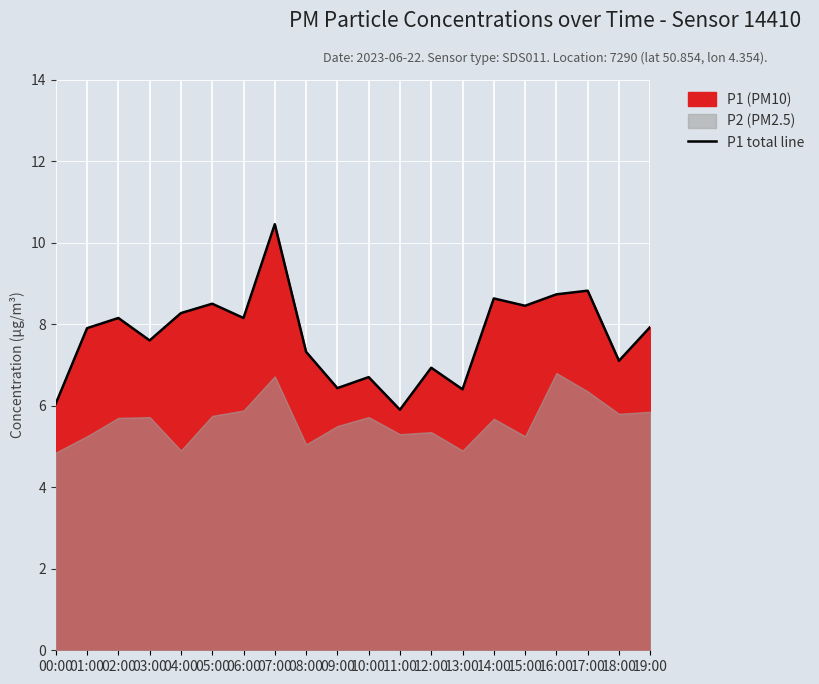

What is the sum of the values at 05:00 and 01:00?

16.4